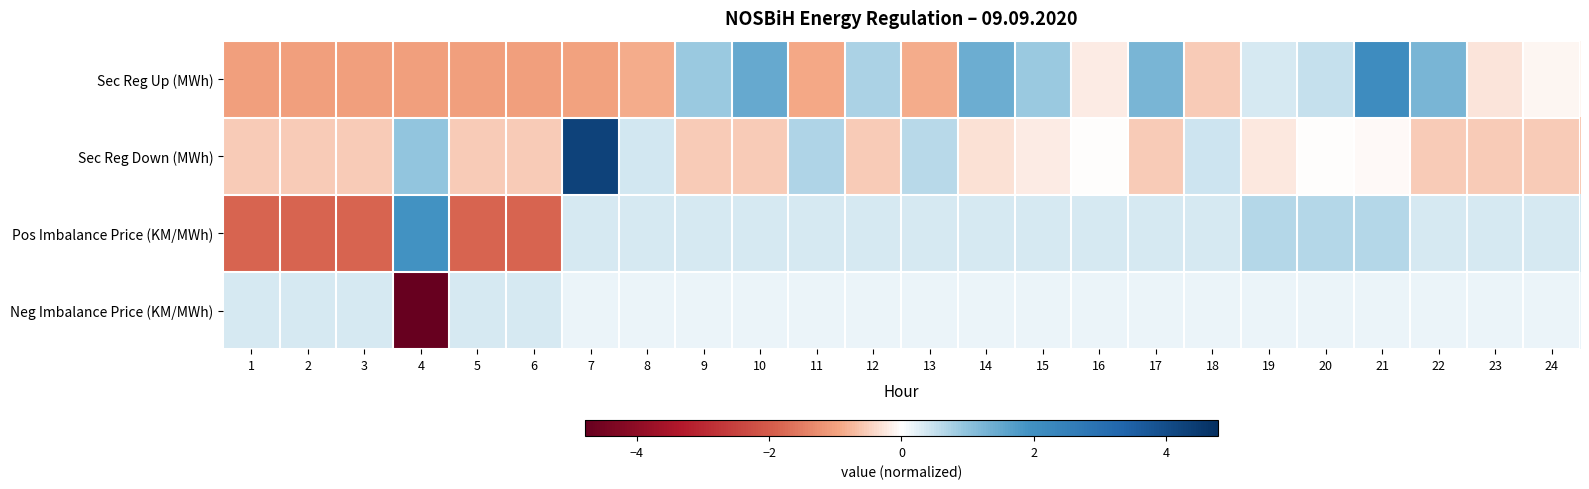

What is the spread (max minus min) of values at 4?

6.7